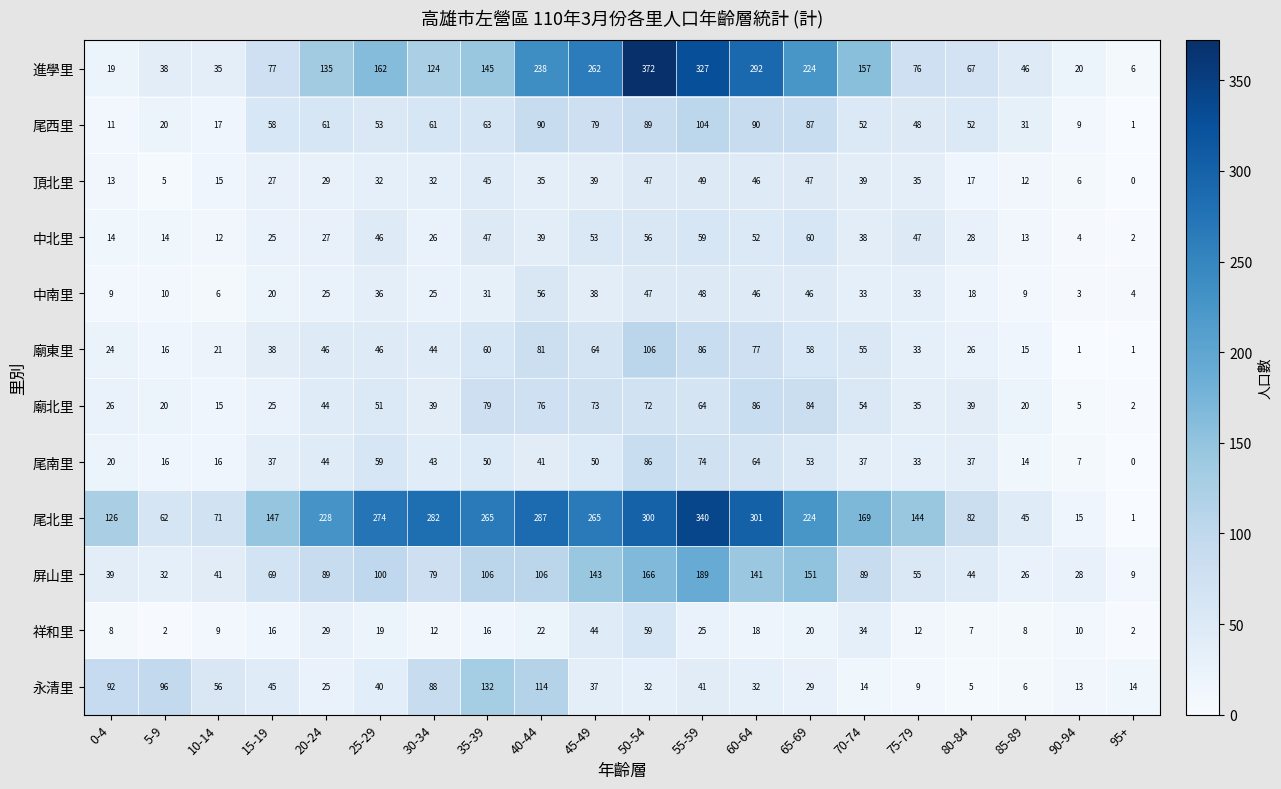

At which label does 中北里 first exceed 38?

25-29